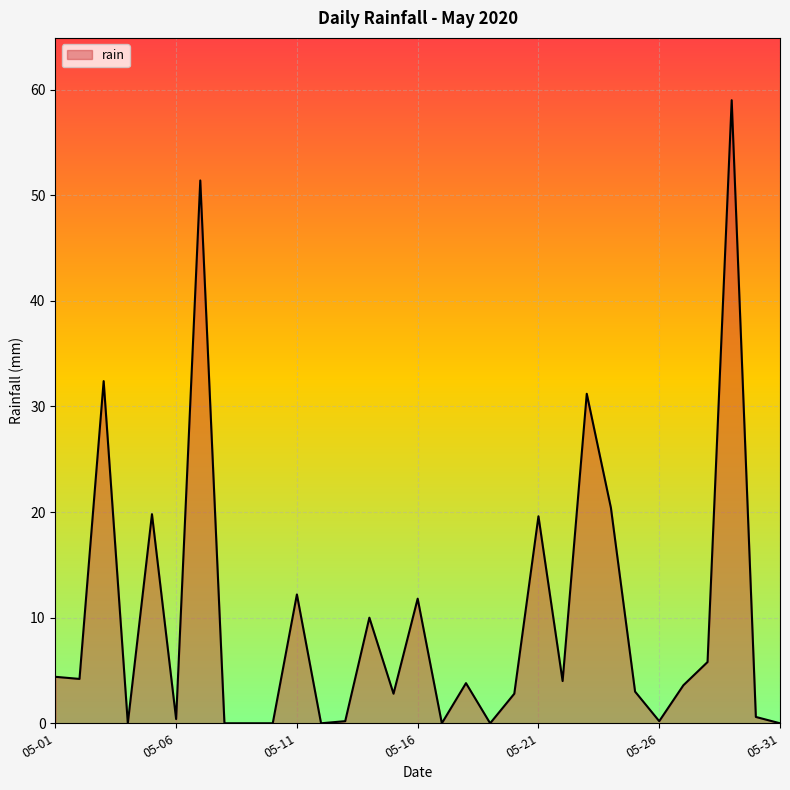

What is the greatest value displayed?

59.0